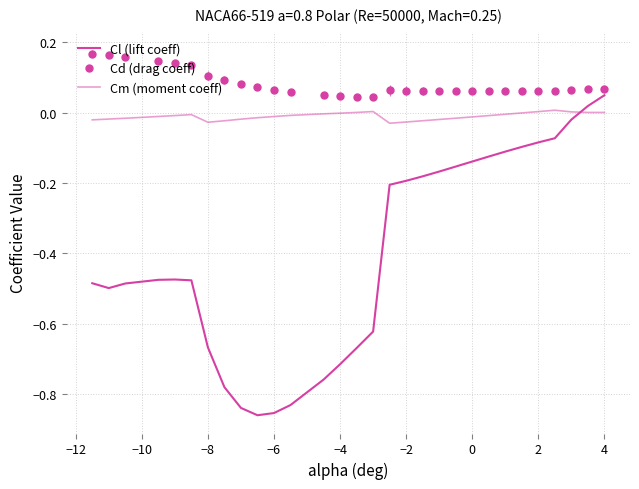

How many values in Cm (moment coeff) are below zero?

23